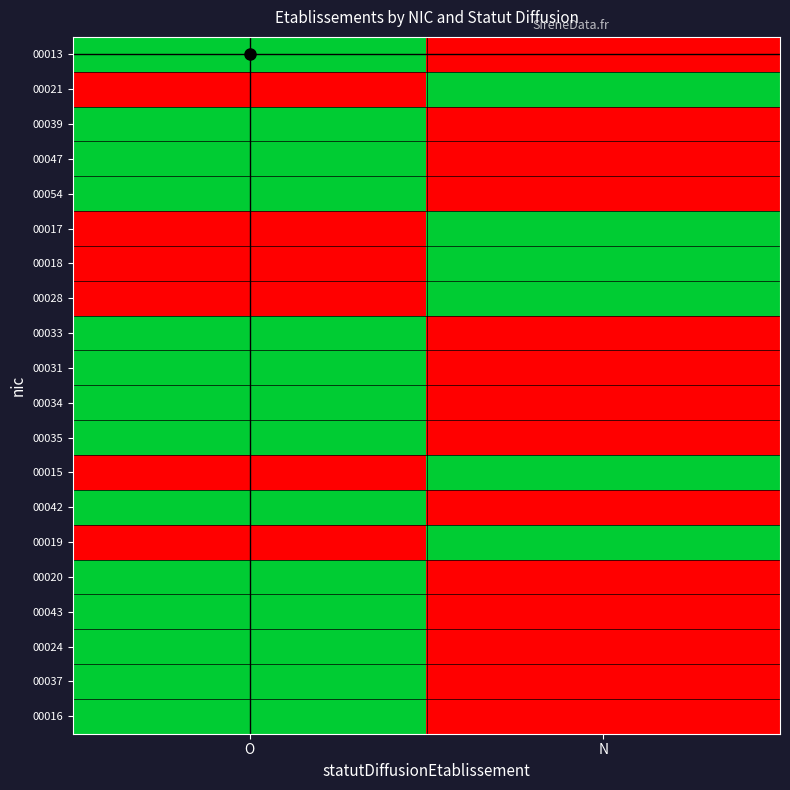

Rank the series at O from highest to lowest value.

00013, 00039, 00047, 00054, 00033, 00031, 00034, 00035, 00042, 00020, 00043, 00024, 00037, 00016, 00021, 00017, 00018, 00028, 00015, 00019